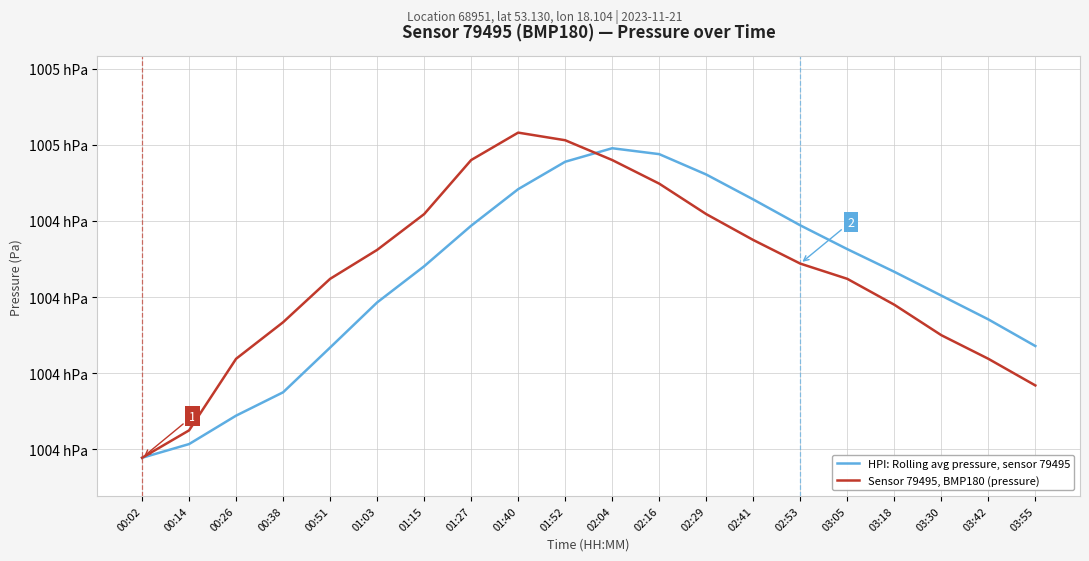

Does the chart have visible grid lines?

Yes